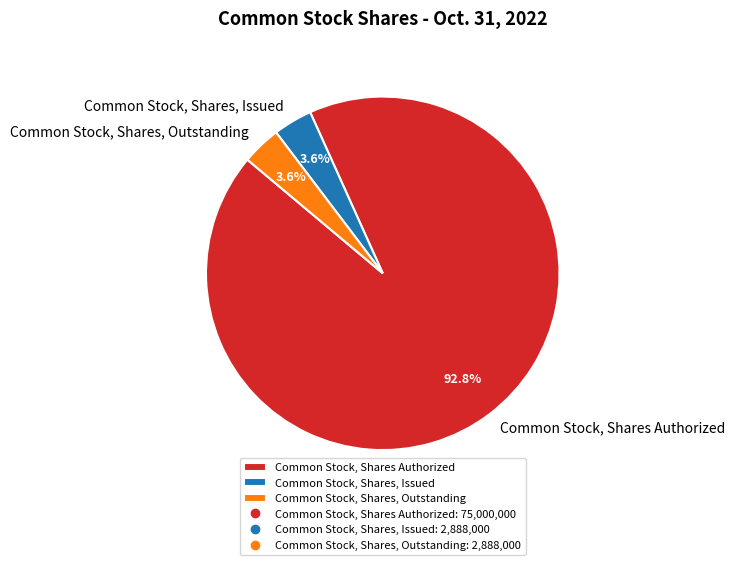

How many slices are in this pie chart?

3